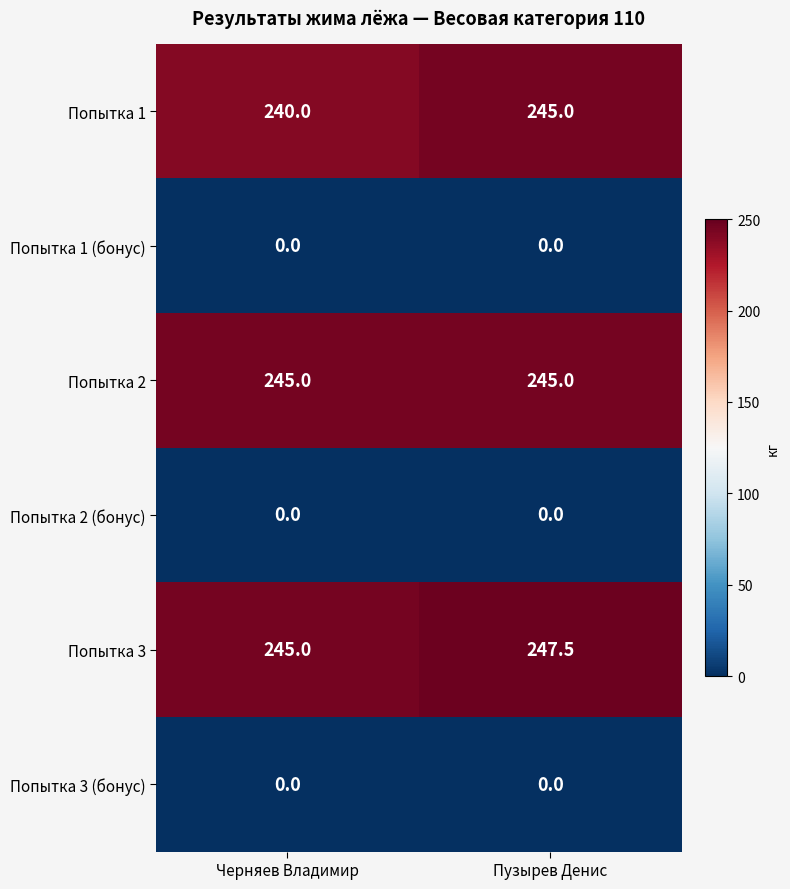

What is the average value of the Попытка 2 series?

245.0